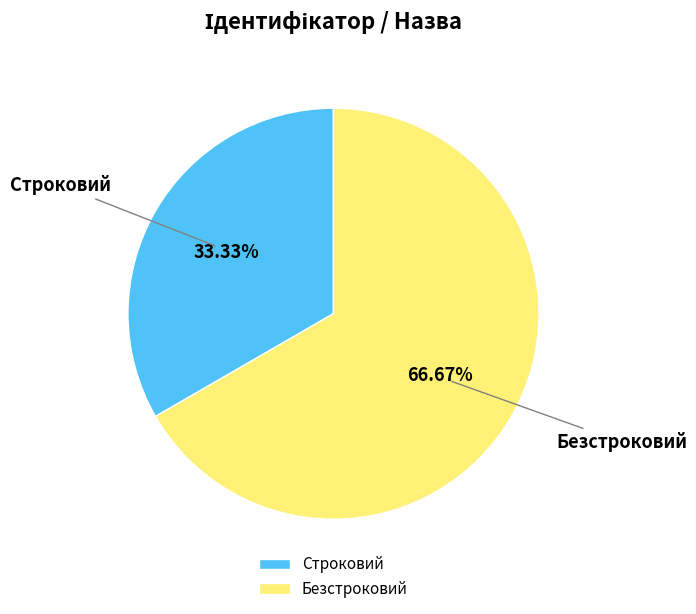

What is the majority slice?

Безстроковий